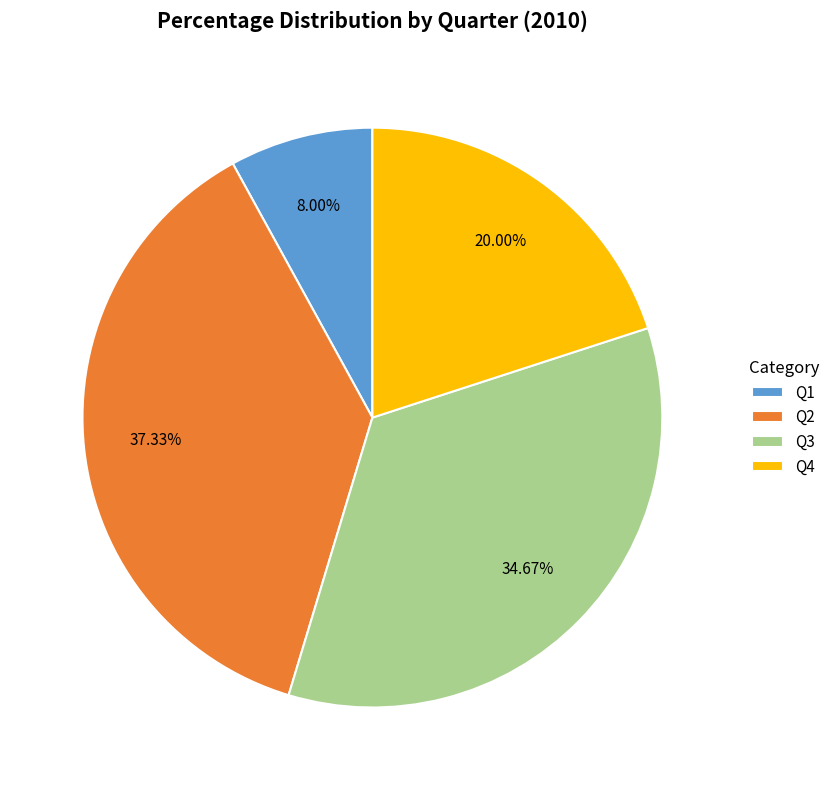

Is the sum of Q3 and Q4 greater than half?

Yes